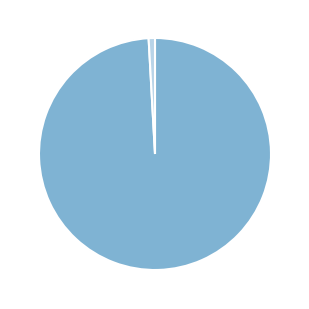

Is there a majority slice in this chart?

Yes